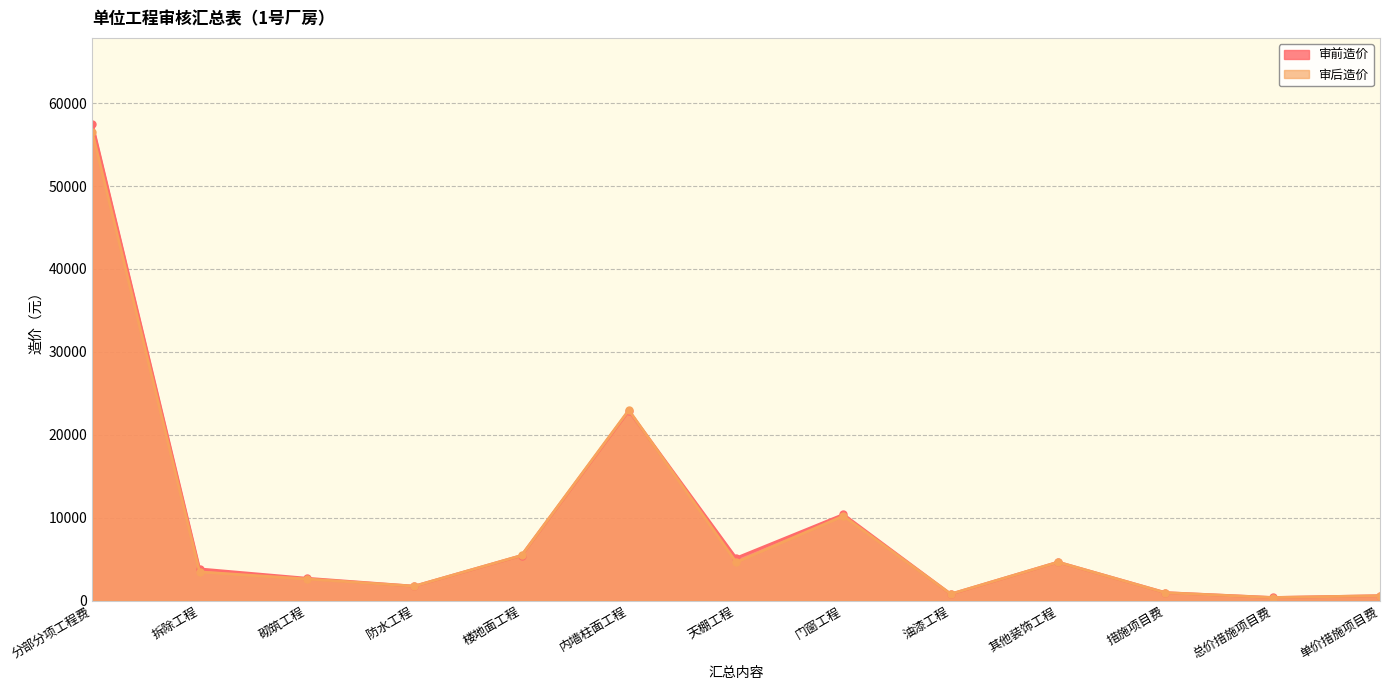

What is the total value across all series at 其他装饰工程?

9284